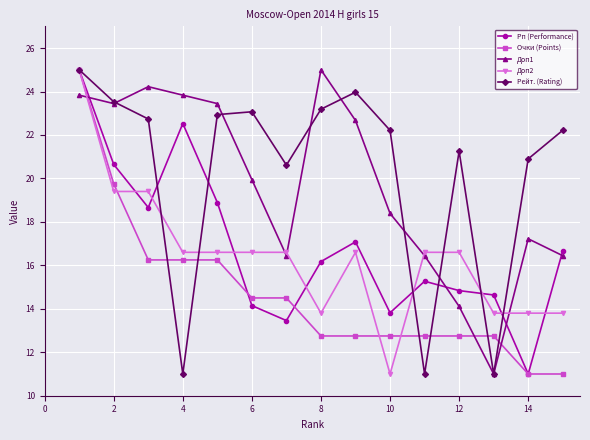

True or false: Доп1 and Рп (Performance) cross at least once.

True